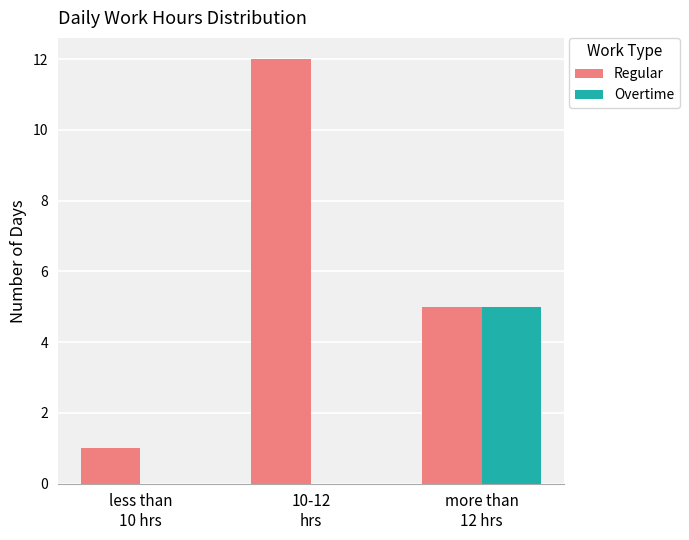

At which category is the sum across all series the highest?

10-12
hrs